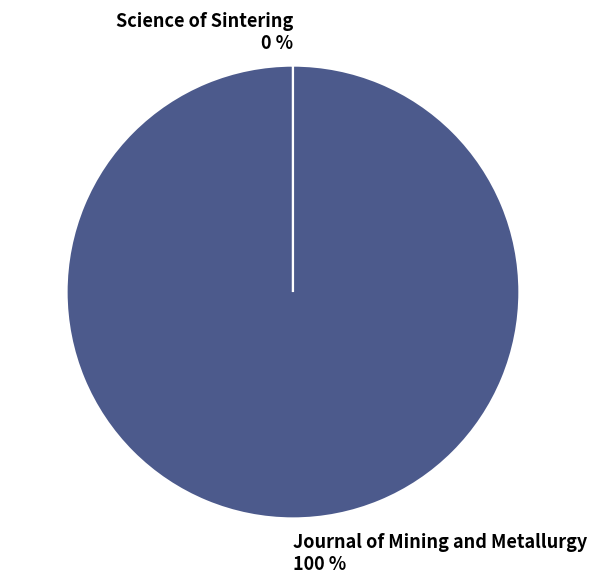

What percentage is the Journal of Mining and Metallurgy slice, to the nearest percent?

100%